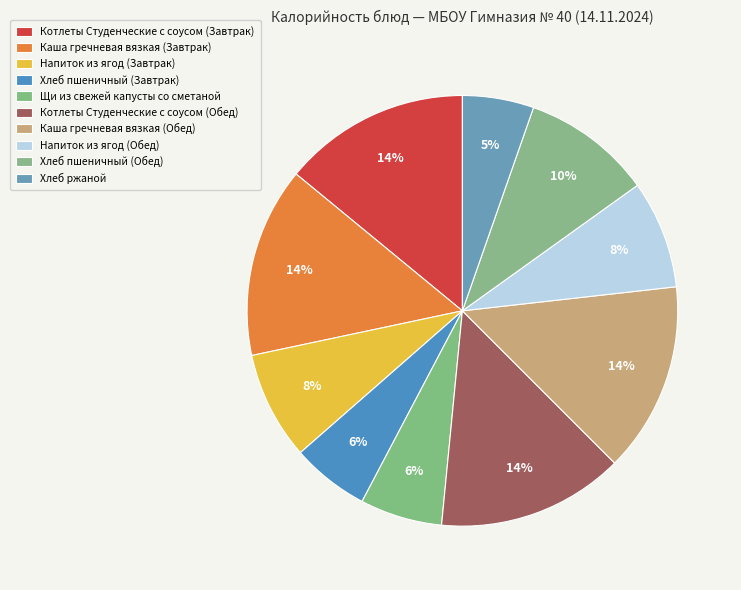

What is the ratio of the value at Напиток из ягод (Завтрак) to the value at Хлеб ржаной?

1.5